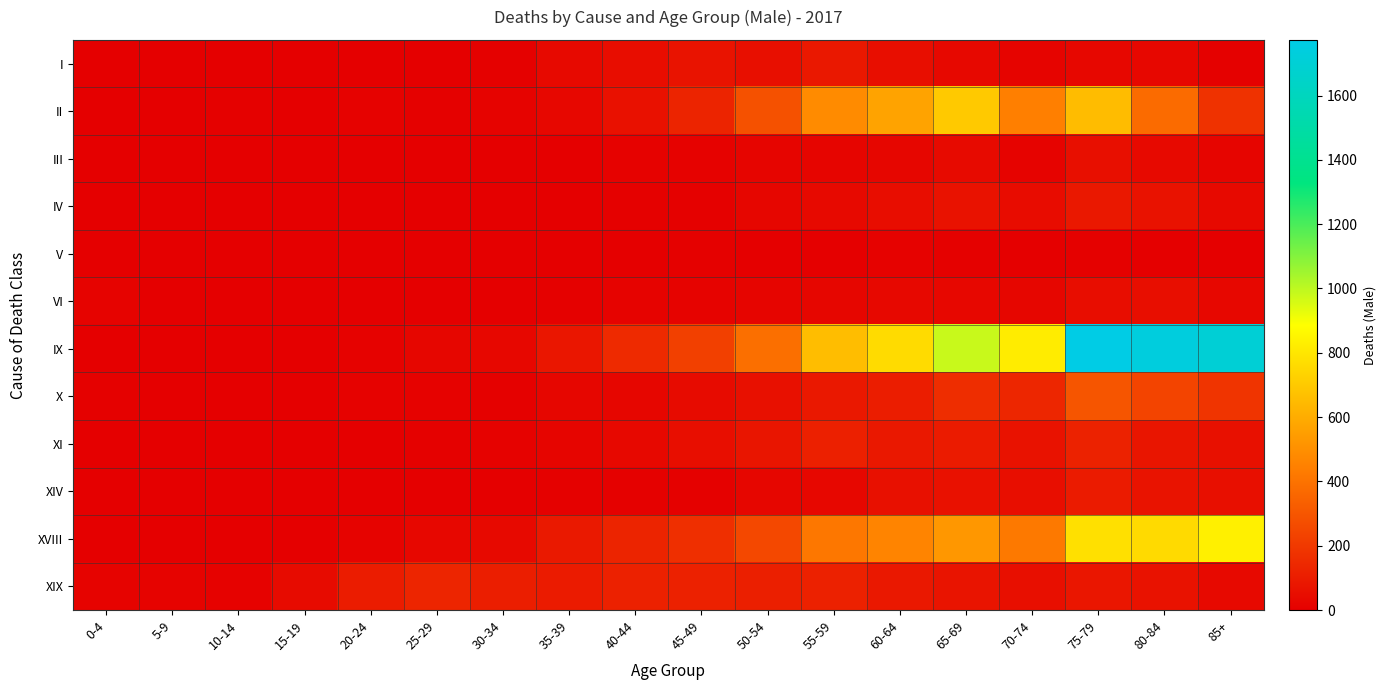

Between 10-14 and 30-34, which is larger?

30-34